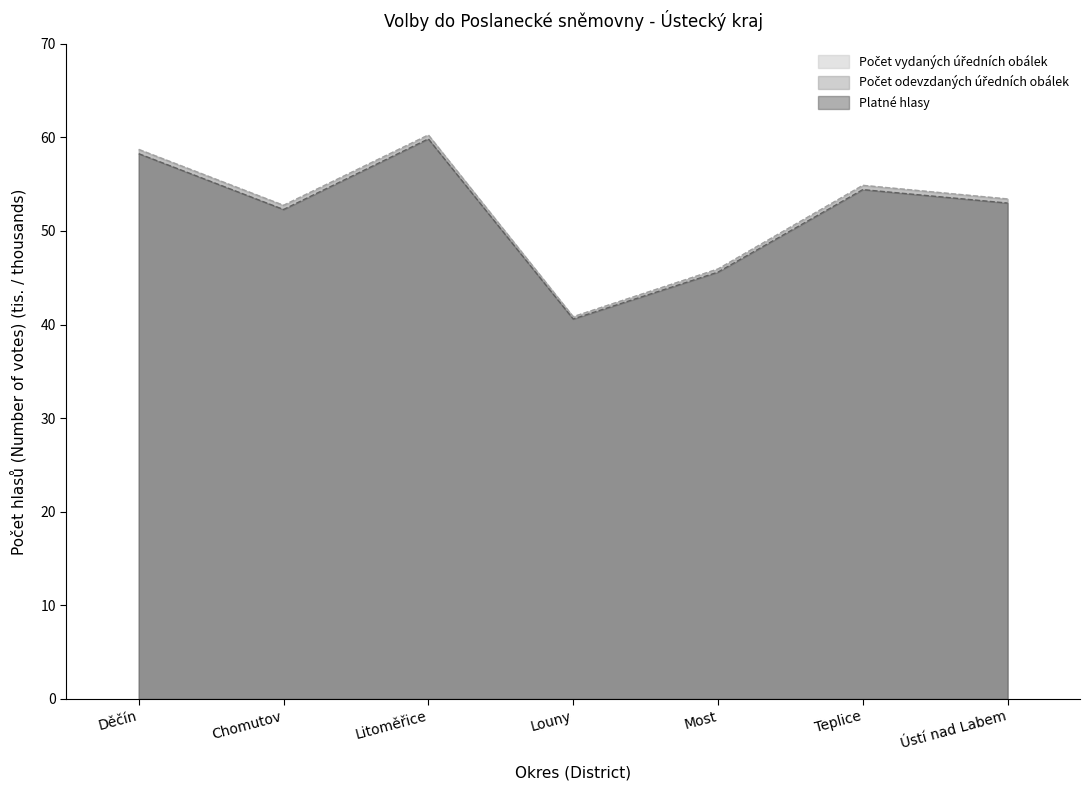

List the series in order of their peak value, highest first.

Počet vydaných úředních obálek, Počet odevzdaných úředních obálek, Platné hlasy